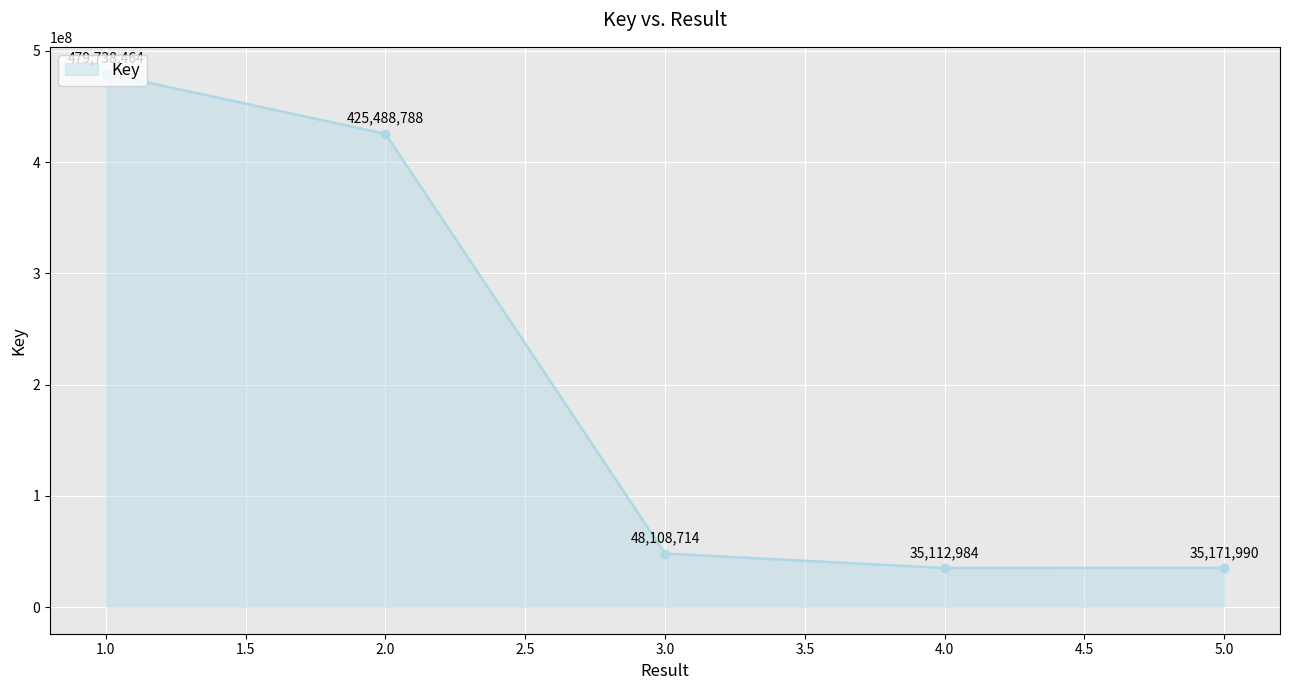

Count the number of data series in this chart.

1